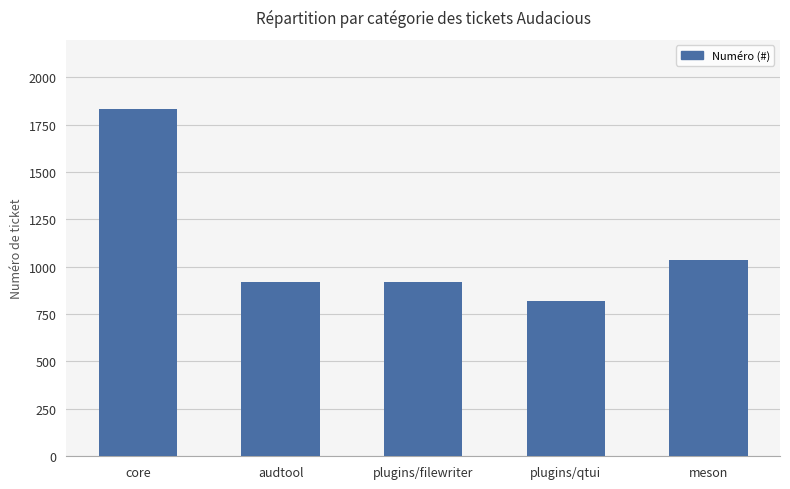

What is the value of the 5th bar from the left?

1035